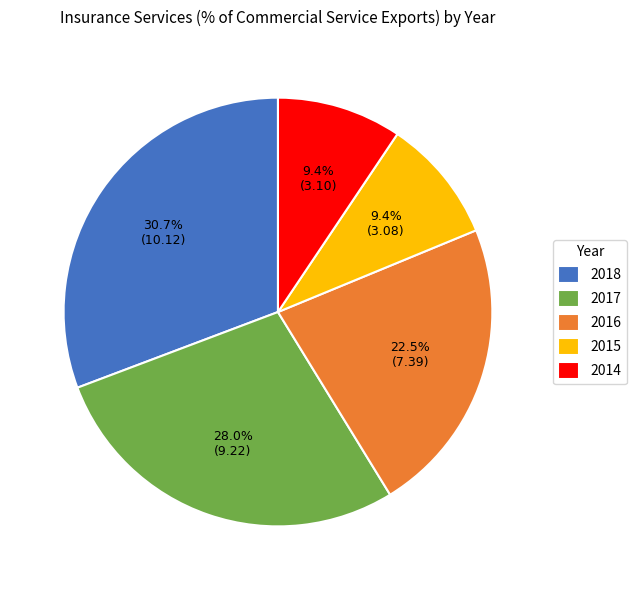

The 2017 slice represents 28% of the pie. True or false?

True